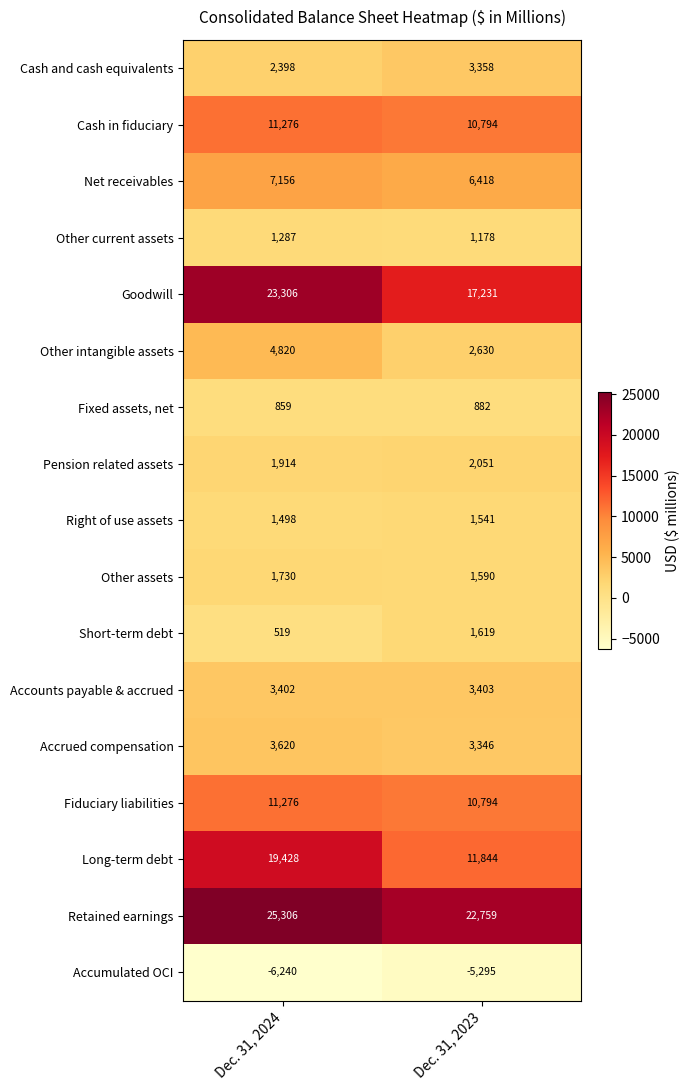

What is the difference between the Goodwill values at Dec. 31, 2024 and Dec. 31, 2023?

6075